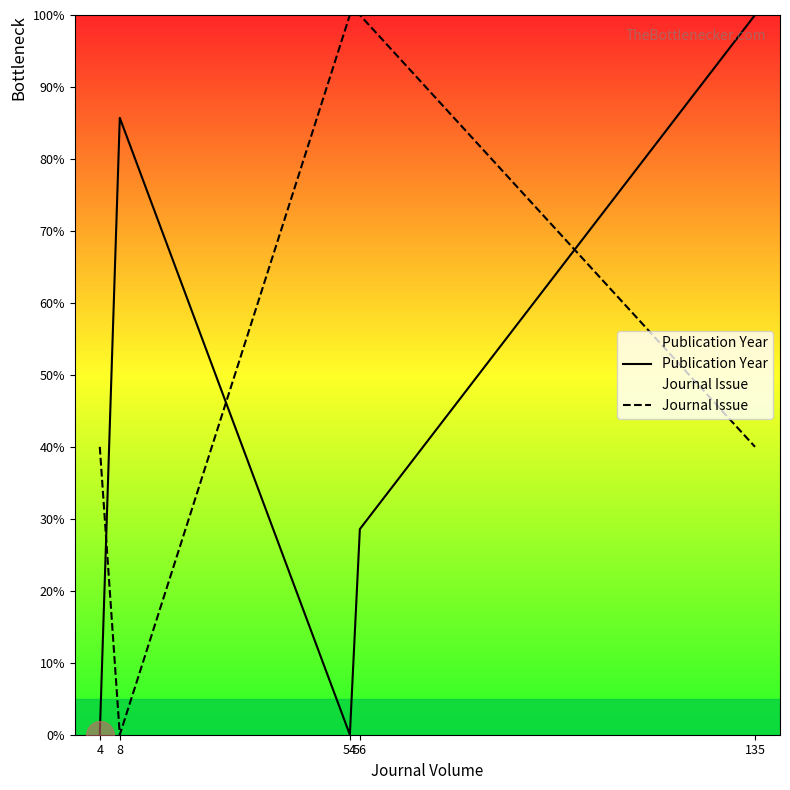

Is the value of Journal Issue at 135 greater than the value of Publication Year at 54?

Yes